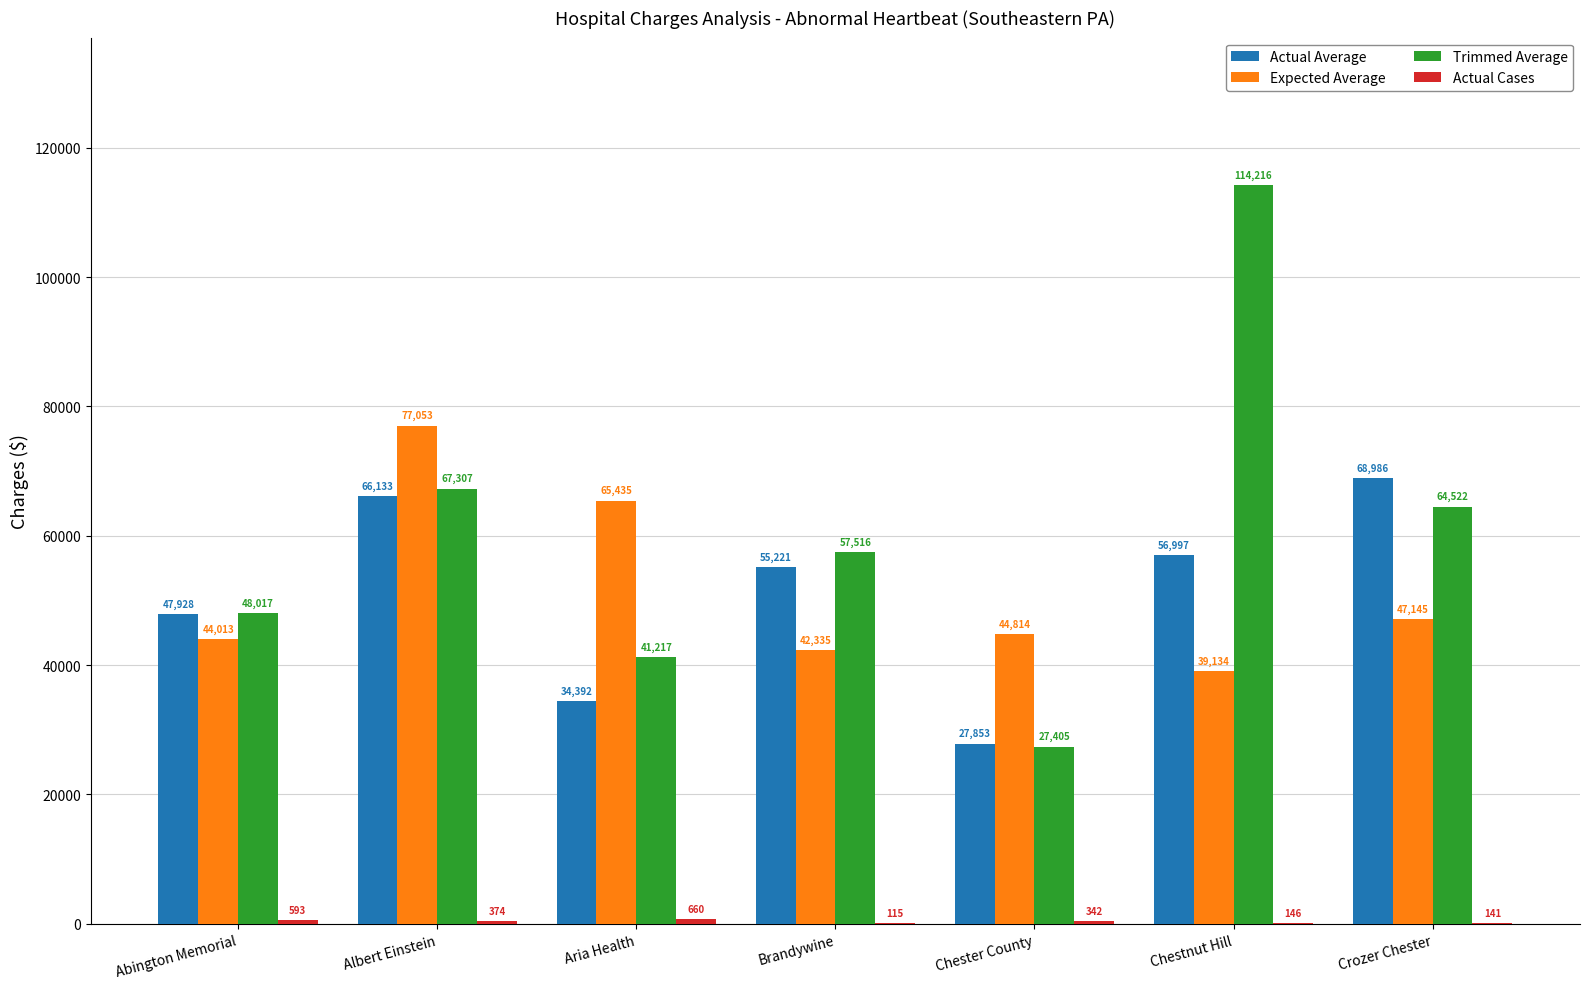

Which series has the largest total across all categories?

Trimmed Average